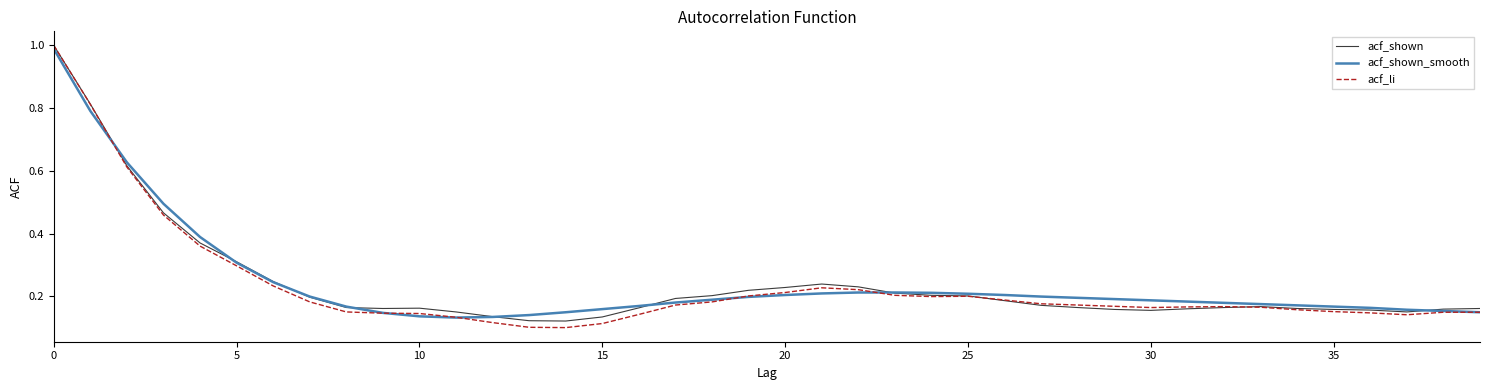

How many lines are shown in the chart?

3